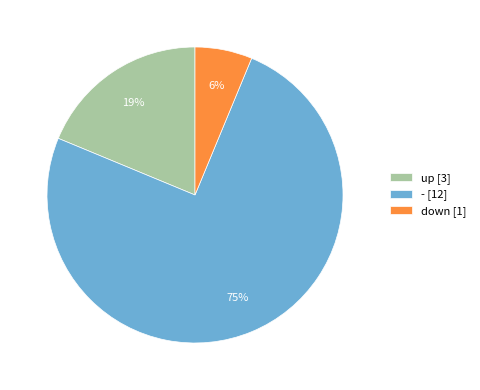

Approximately how many times larger is the value at down [1] compared to up [3]?

0.3